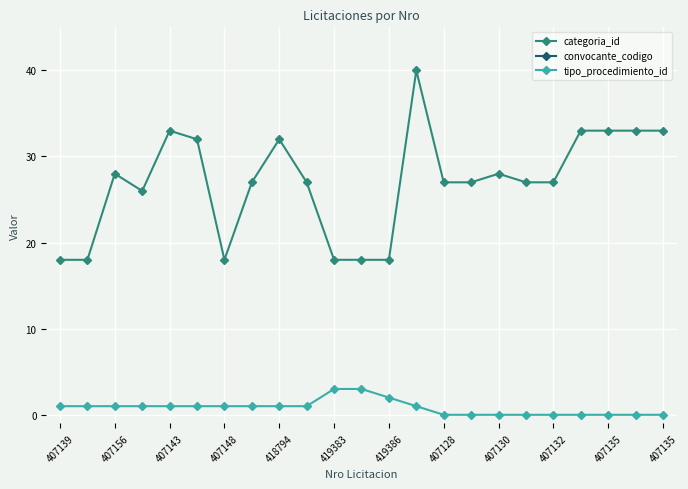

How many values in the categoria_id series are below 27?

7